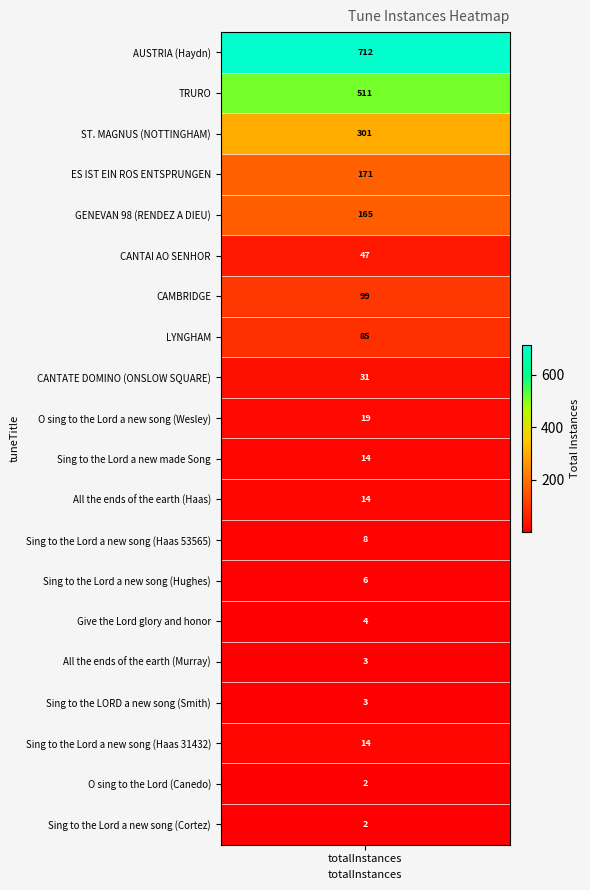

What is the minimum value shown in the chart?

2